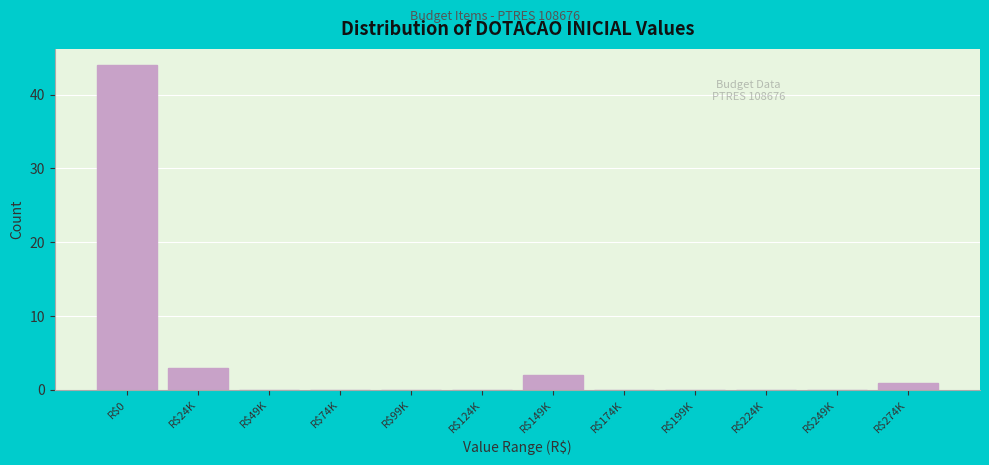

What is the greatest value displayed?

44